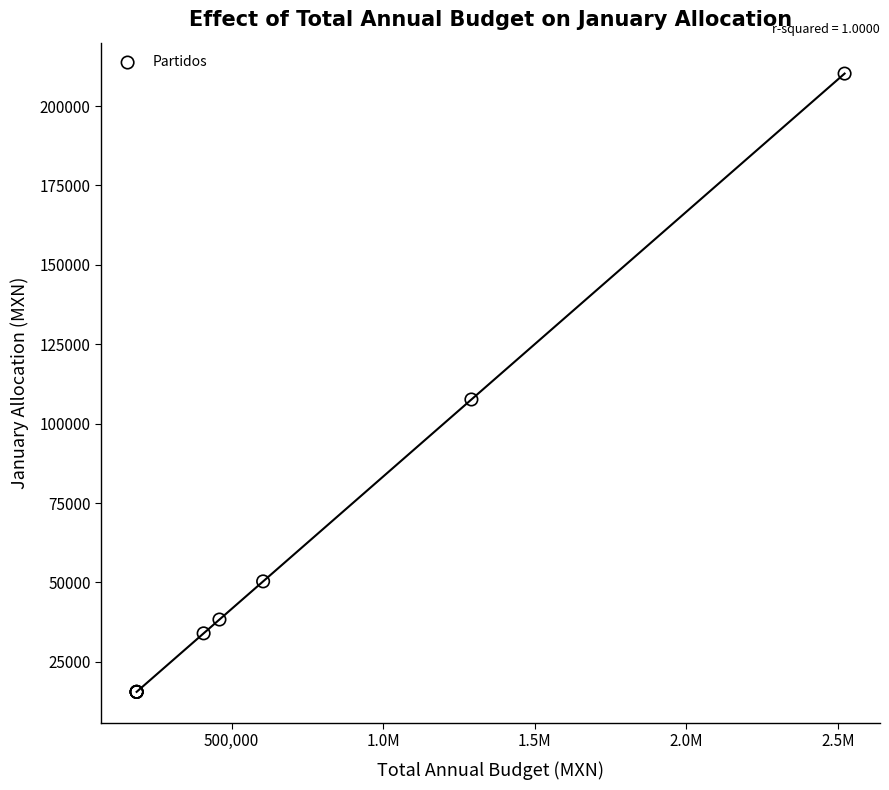

What Y value in the scatter plot is closest to 112884?

107607.1